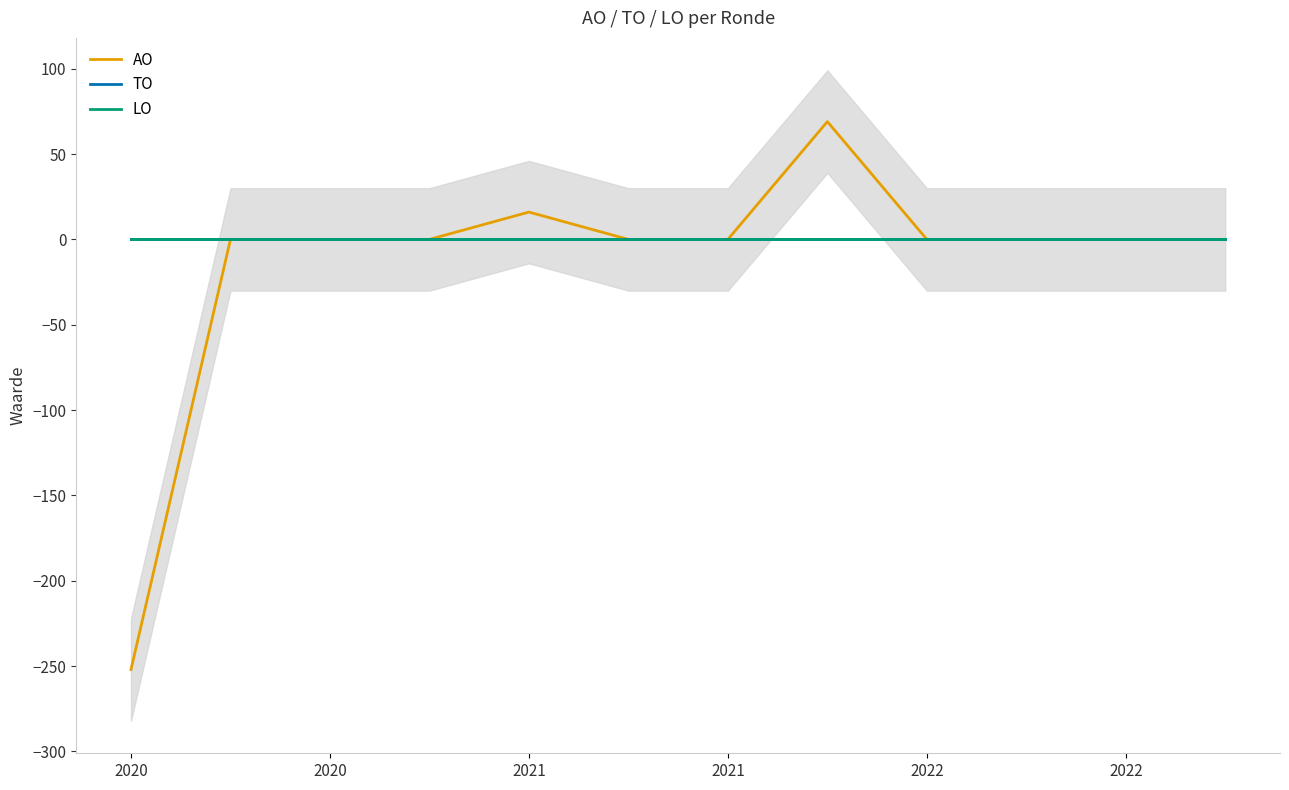

Between 10 and 11, which series saw the biggest shift?

AO